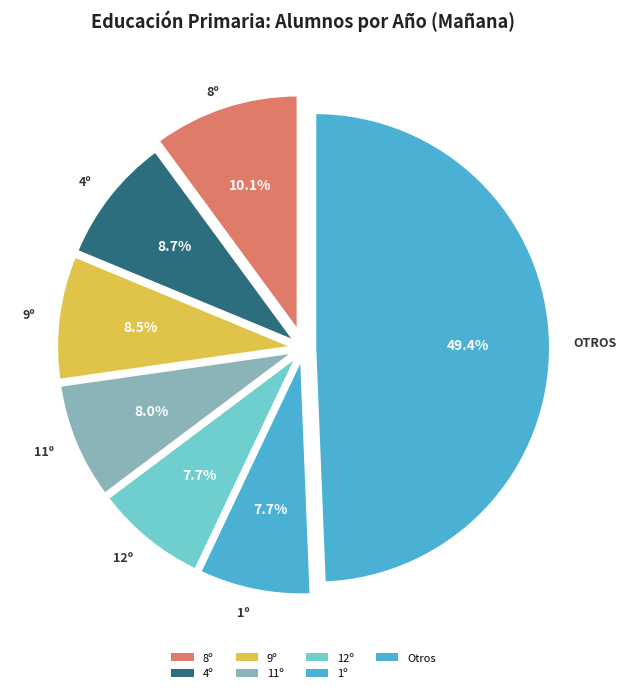

Count the number of slices in the pie.

7